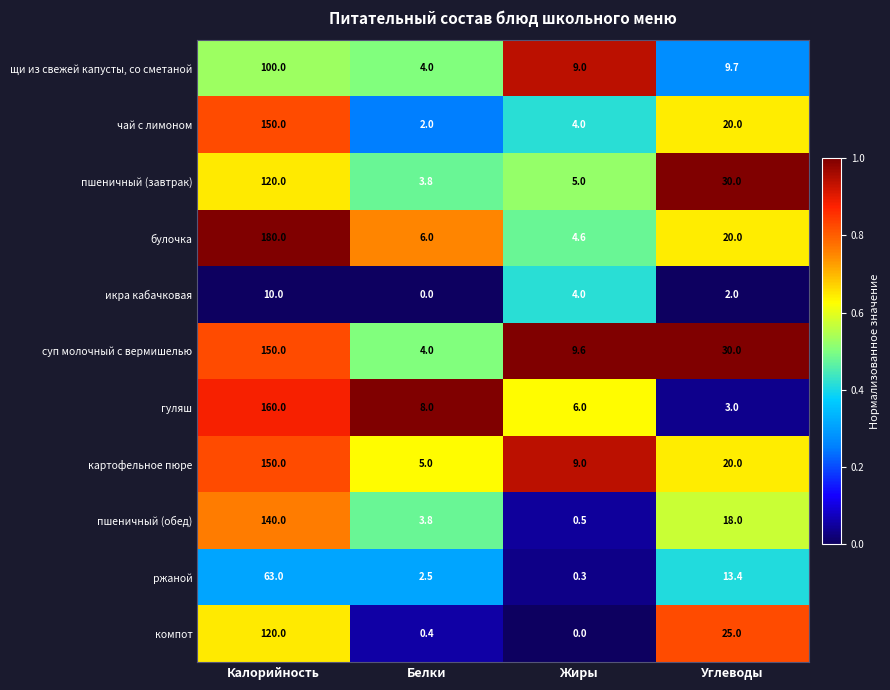

At which label does щи из свежей капусты, со сметаной reach its peak?

Калорийность